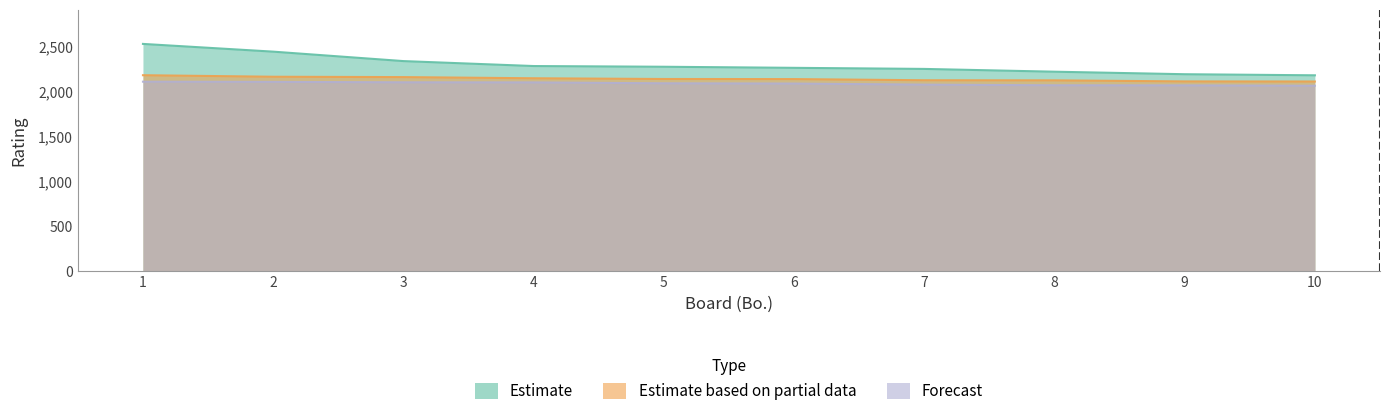

What is the sum of all Estimate values?

22964